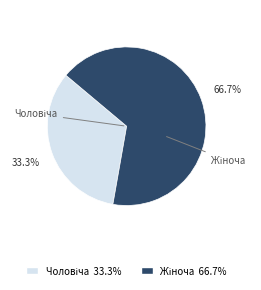

Does any single category account for the majority?

Yes